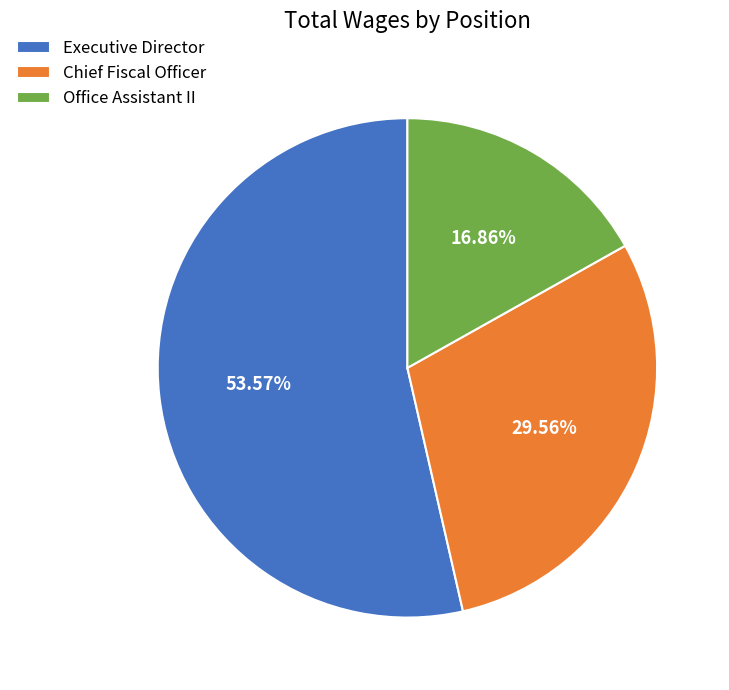

Which category has the smallest portion of the pie?

Office Assistant II